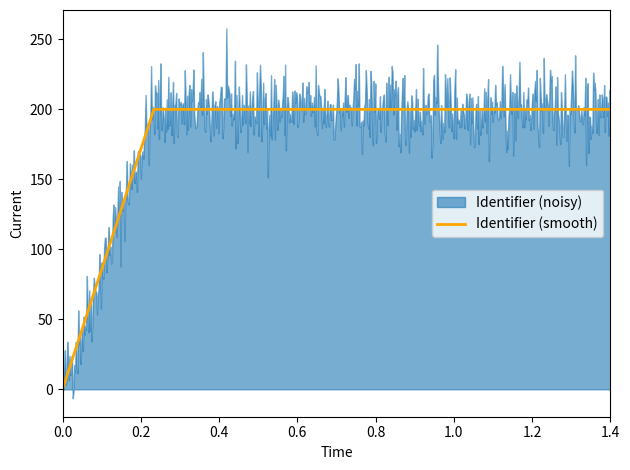

What position from the left is 0.0?

1